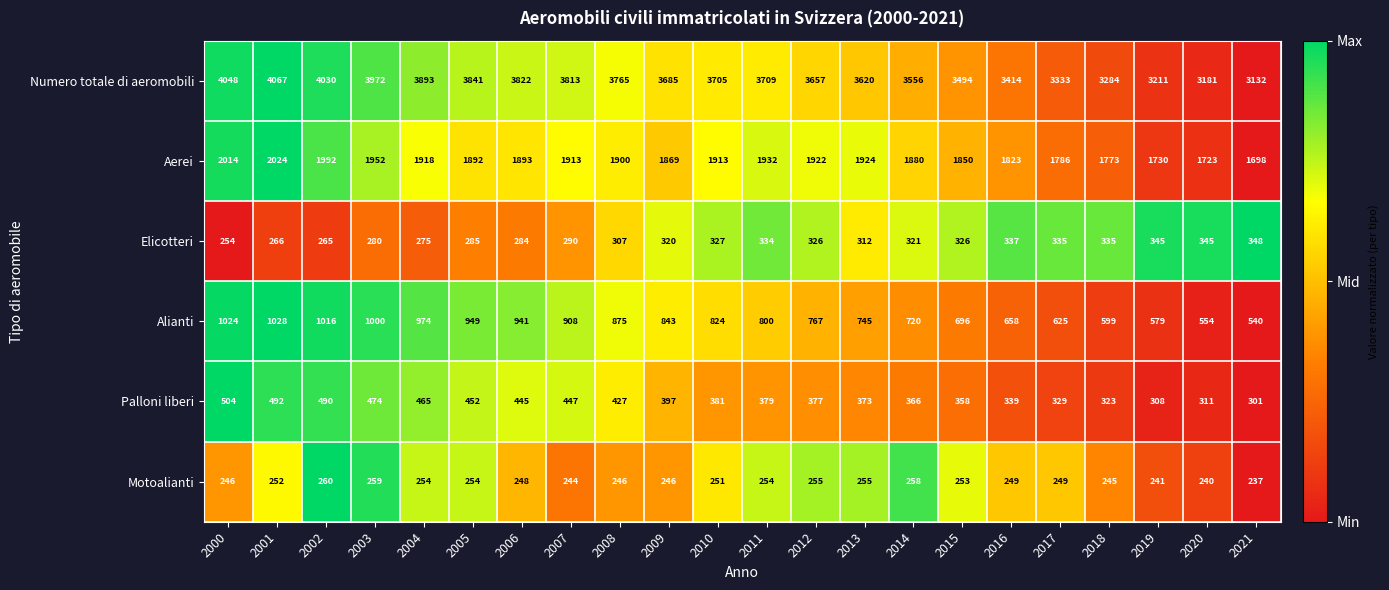

Is it true that Motoalianti equals 157 at 2011?

False